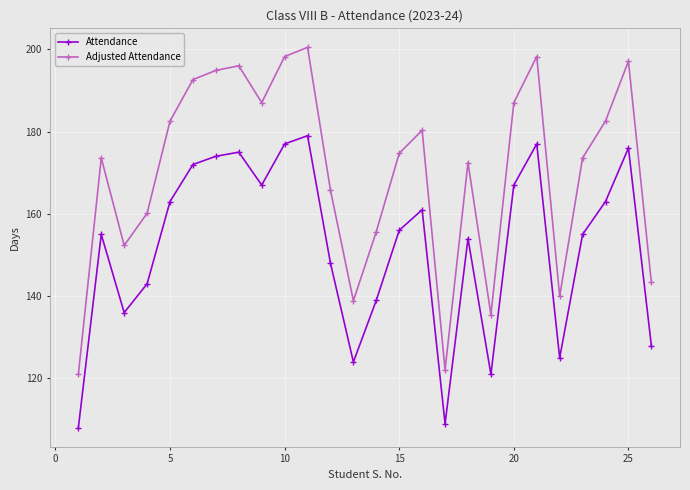

How many lines are shown in the chart?

2